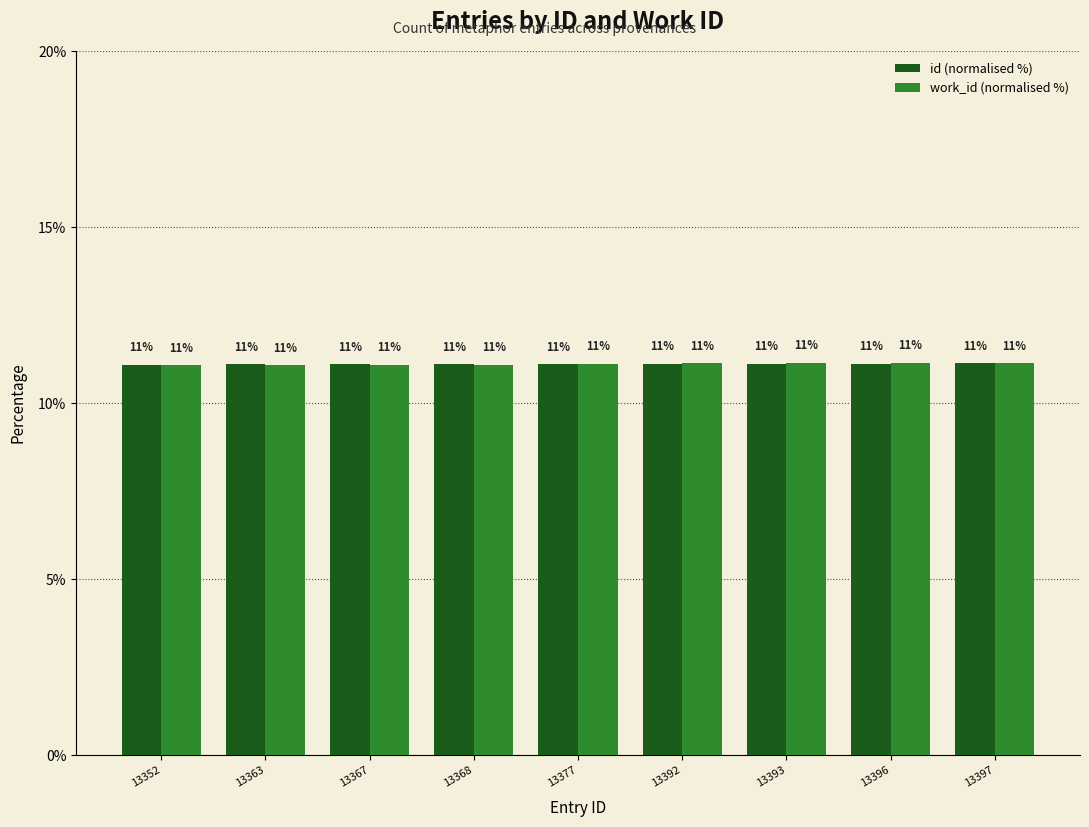

What is the sum of all work_id (normalised %) values?

100.0